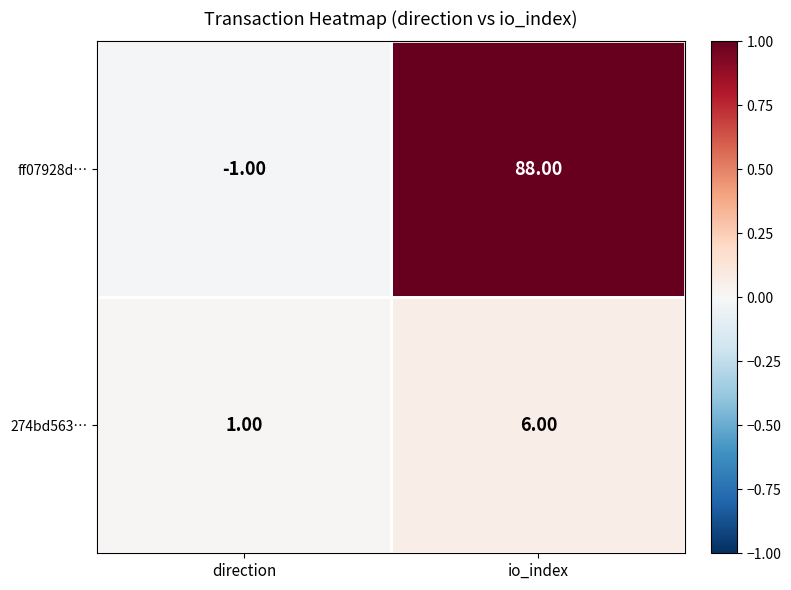

Rank the series at direction from lowest to highest value.

ff07928d…, 274bd563…